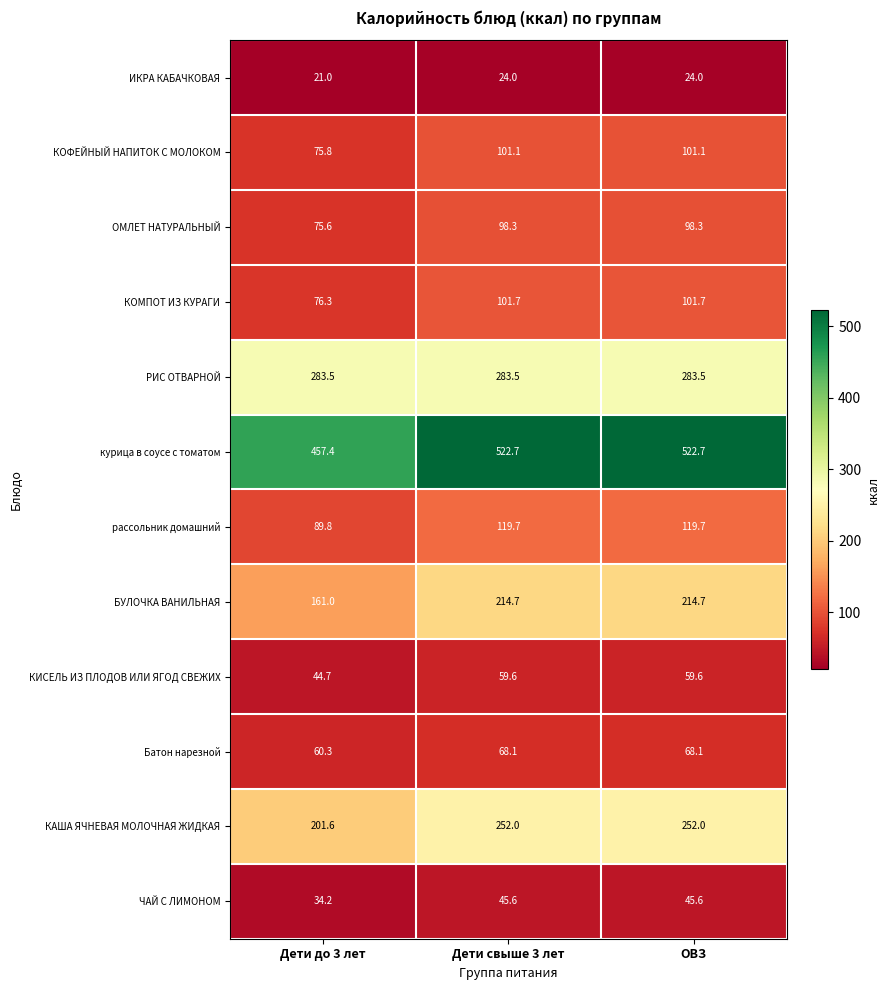

The рассольник домашний series shows 89.8 at Дети до 3 лет. True or false?

True